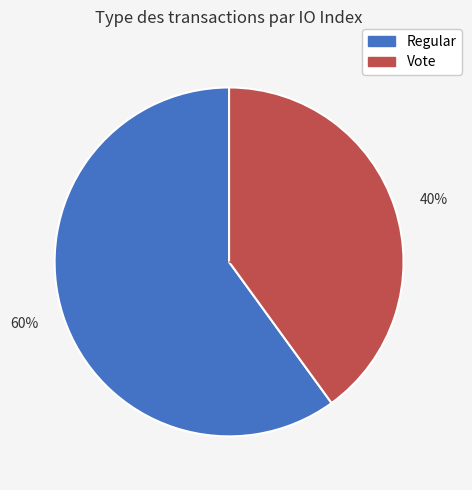

Is there any slice that represents more than half of the pie?

Yes